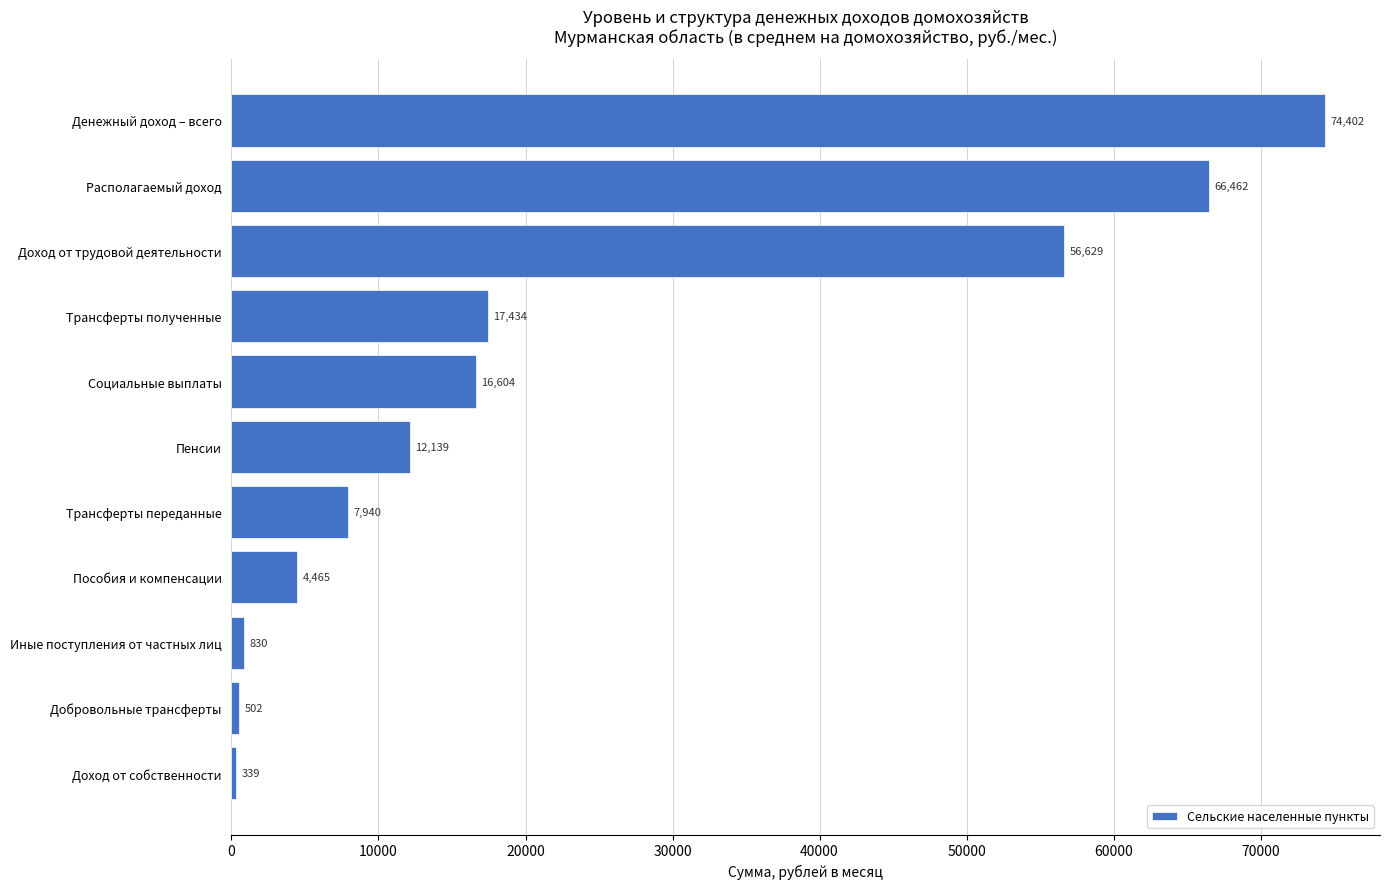

What position from the bottom is Трансферты переданные?

5